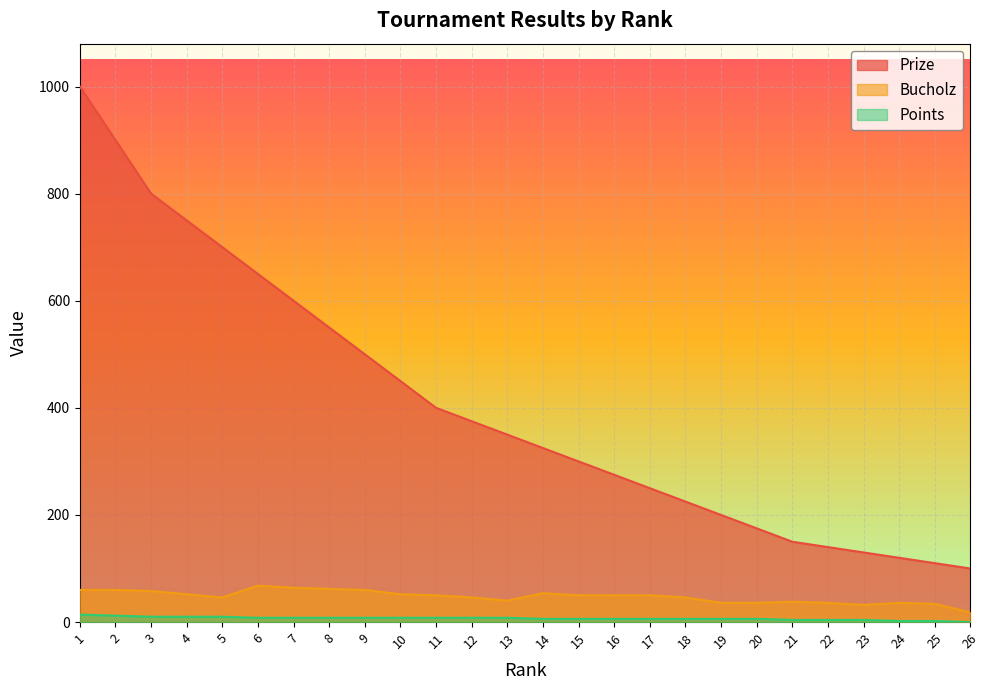

How many values in the Prize series exceed 350?

12